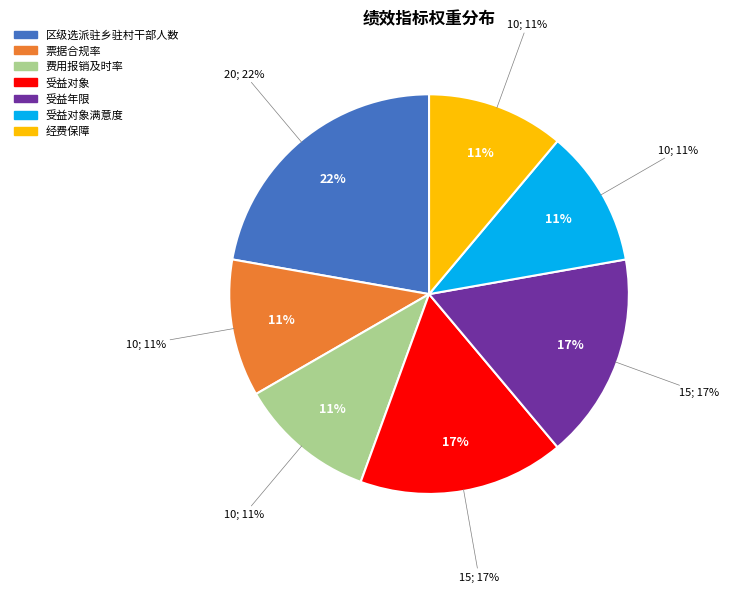

What is the change in value from 受益年限 to 经费保障?

-5